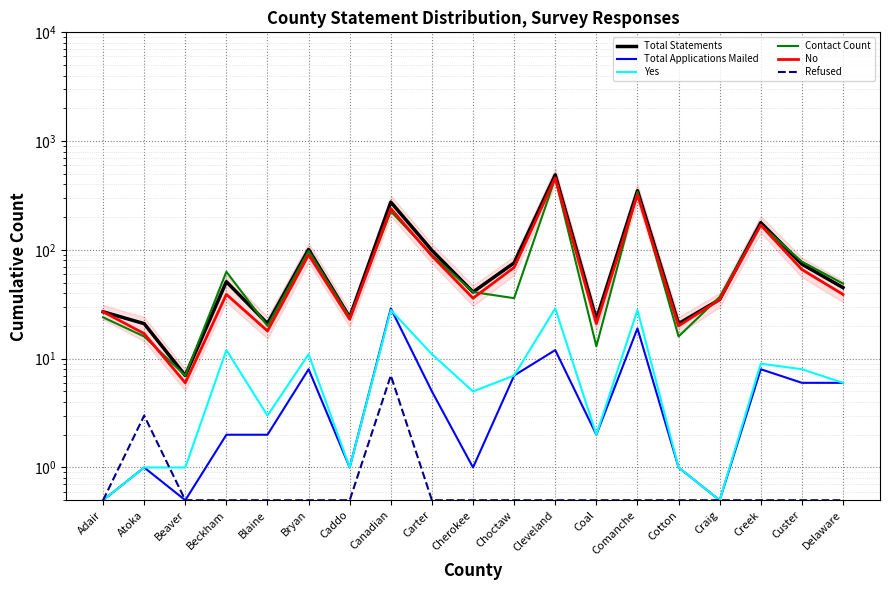

How many values in the Total Statements series exceed 45?

9